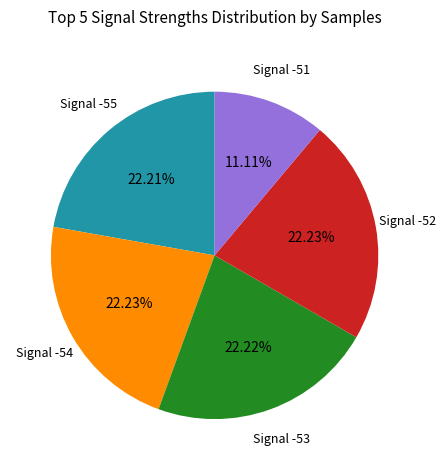

Does Signal -54 account for over 50% of the chart?

No